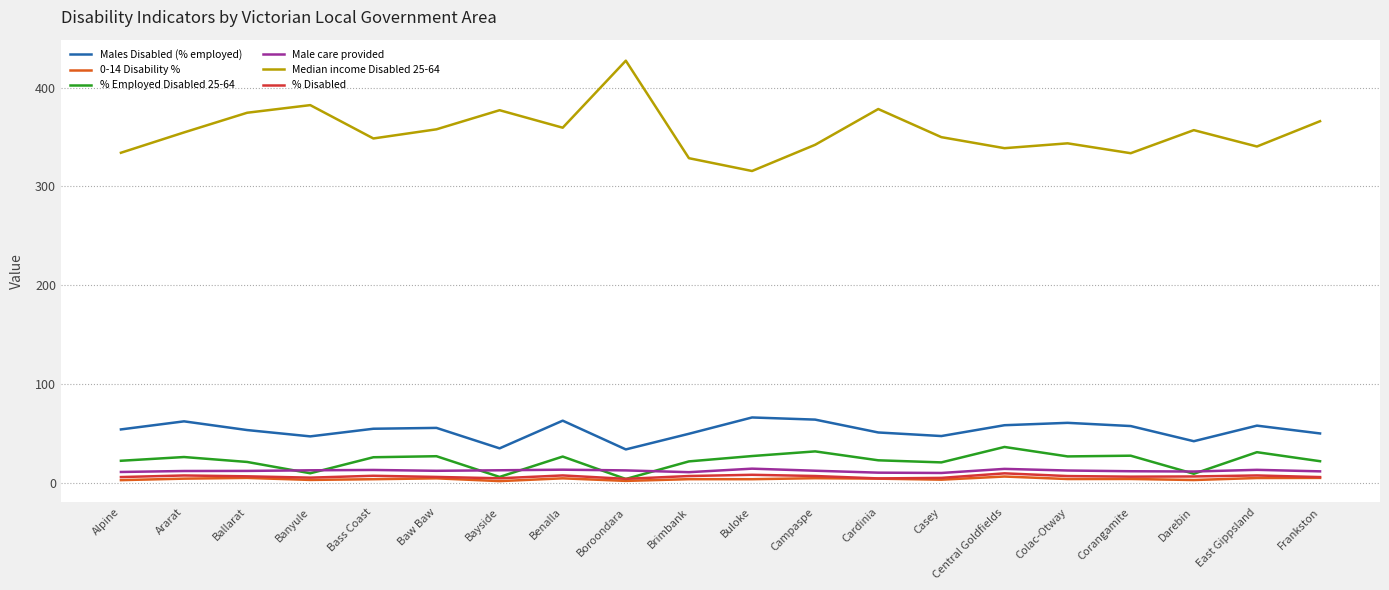

Which series has the largest total across all categories?

Median income Disabled 25-64